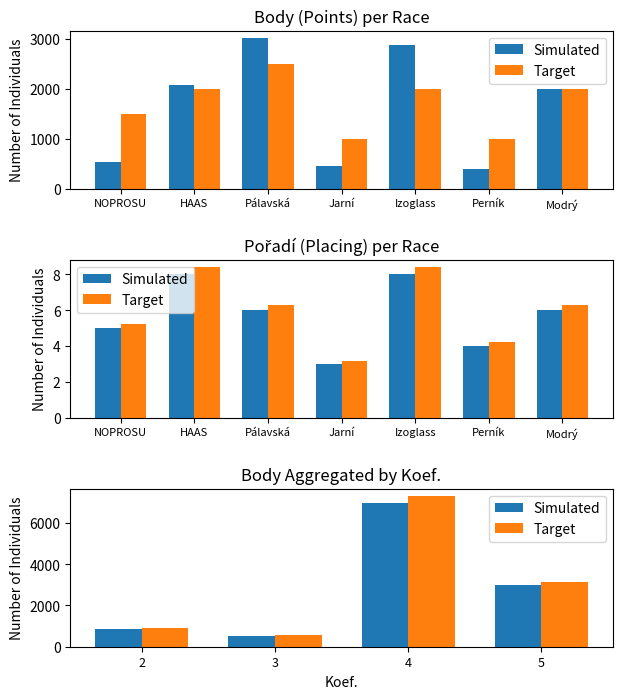

At 3, list the series in order from smallest to largest.

Simulated, Target